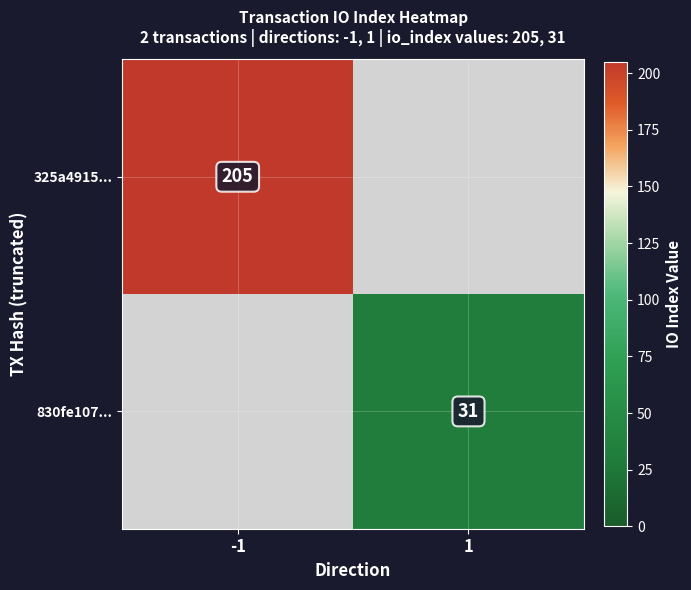

At which category does the chart reach its peak across all series?

-1